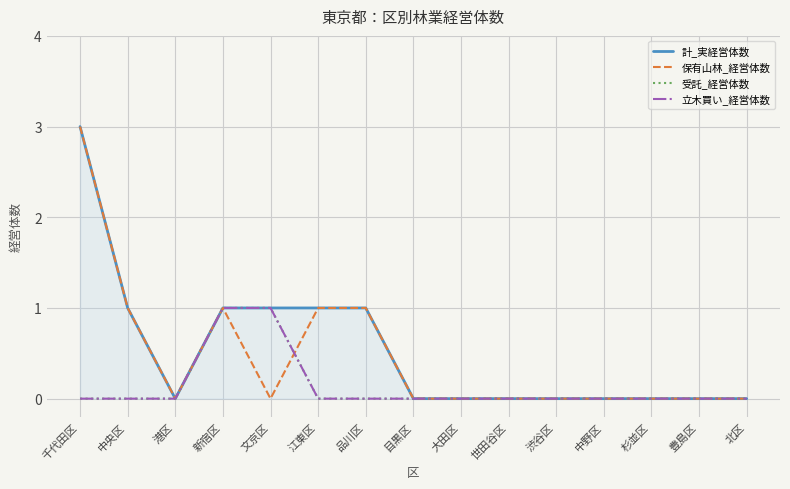

Between which two adjacent categories do 立木買い_経営体数 and 保有山林_経営体数 first intersect?

文京区 and 江東区